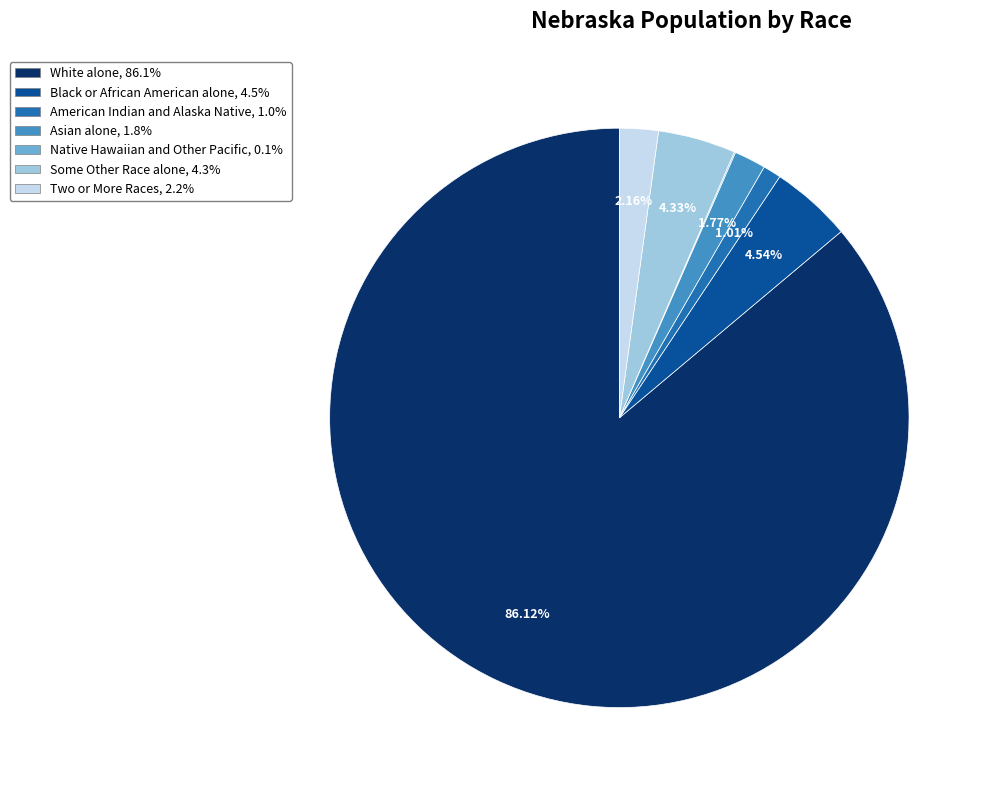

To the nearest percent, what is the difference between the largest and smallest slice percentages?

86%